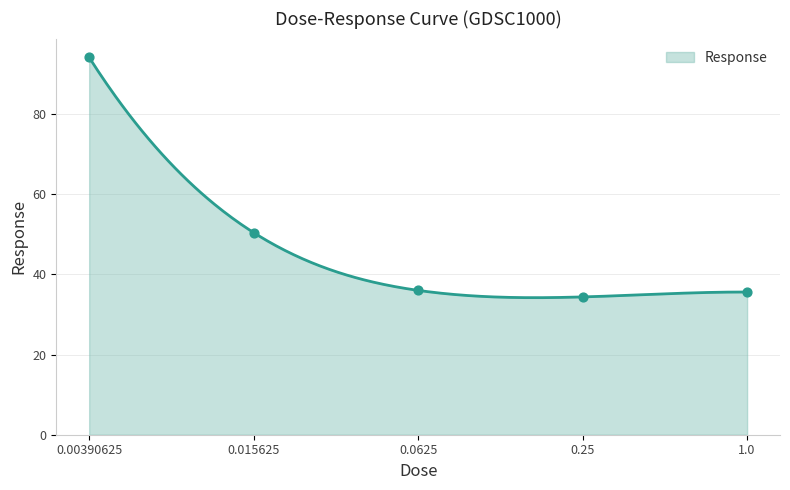

Approximately how many times larger is the value at 0.25 compared to 0.015625?

0.7